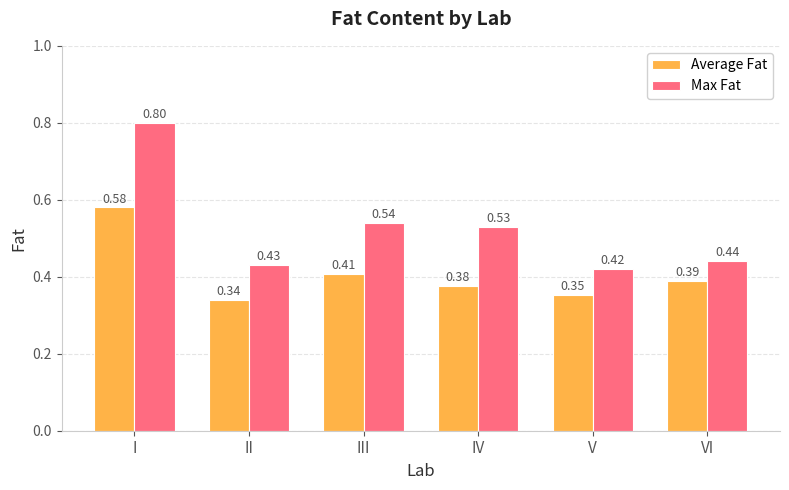

What are all the series names shown in the legend?

Average Fat, Max Fat